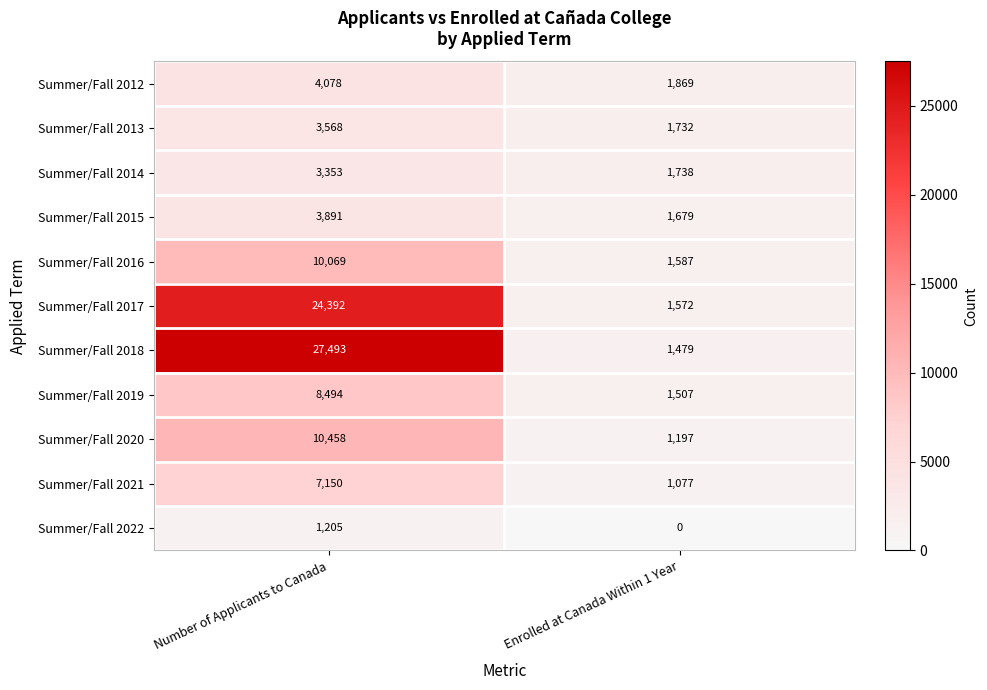

What is the spread (max minus min) of values at Enrolled at Canada Within 1 Year?

1869